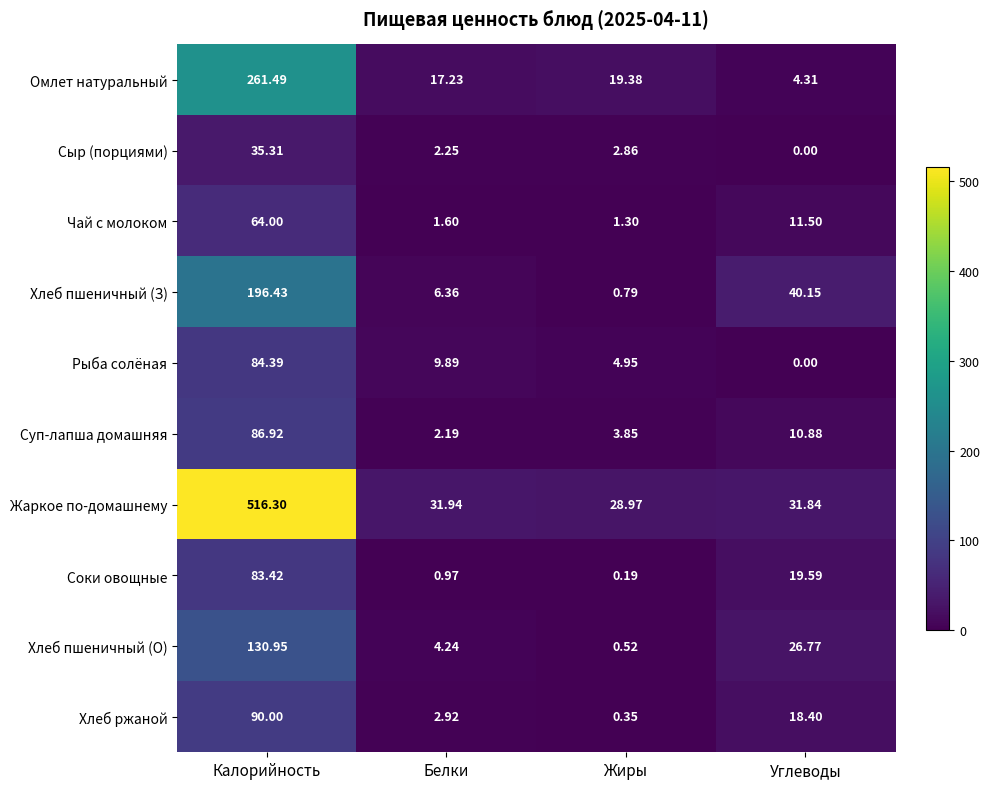

Rank the series by their maximum value, from lowest to highest.

Сыр (порциями), Чай с молоком, Соки овощные, Рыба солёная, Суп-лапша домашняя, Хлеб ржаной, Хлеб пшеничный (О), Хлеб пшеничный (З), Омлет натуральный, Жаркое по-домашнему